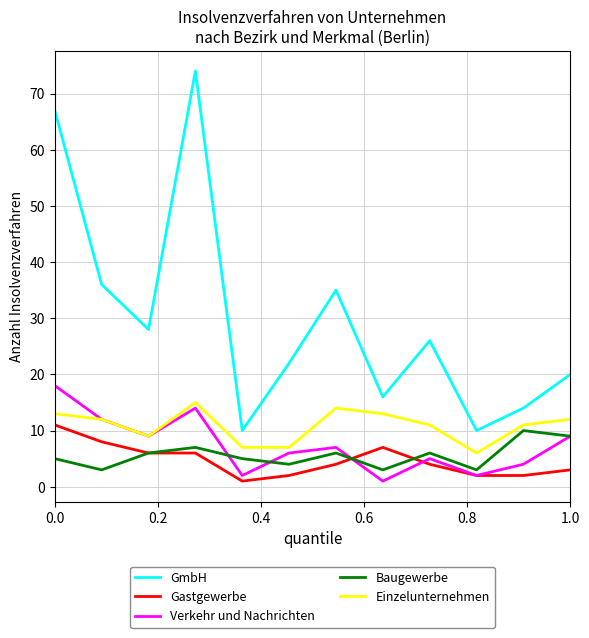

True or false: GmbH and Baugewerbe cross at least once.

False